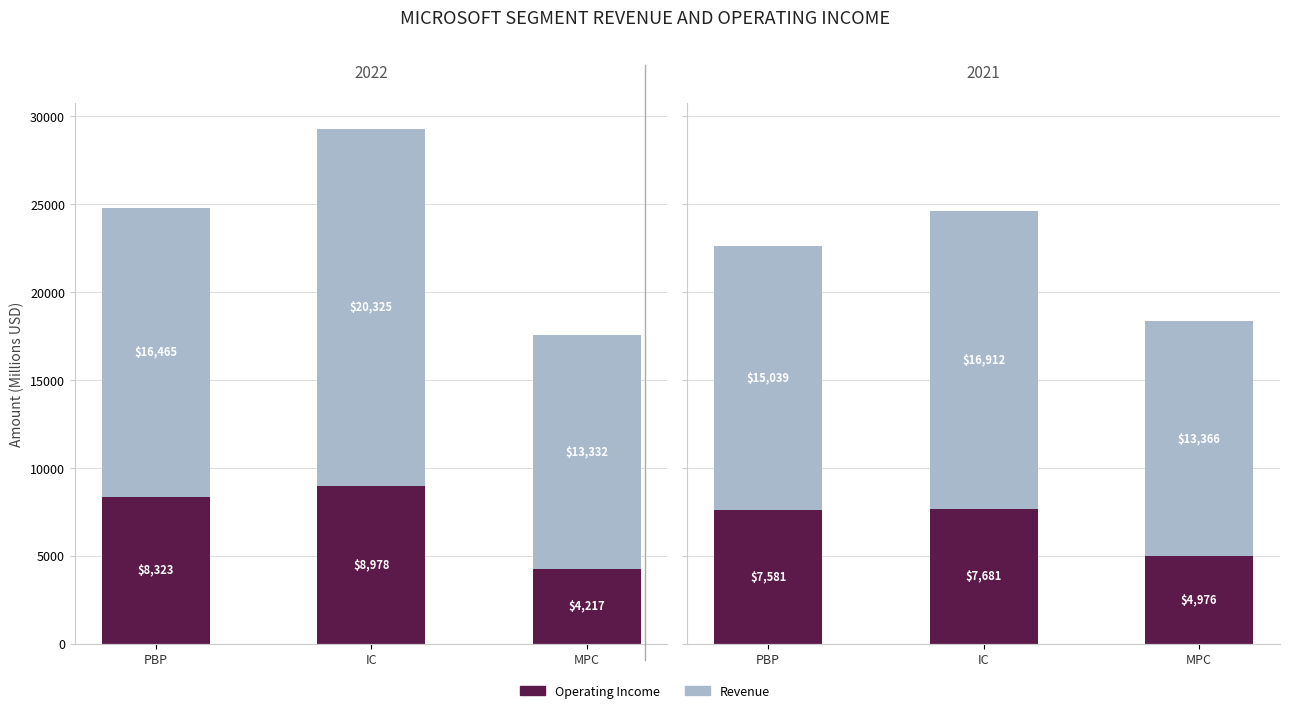

What is the total value across all series at MPC?

18342